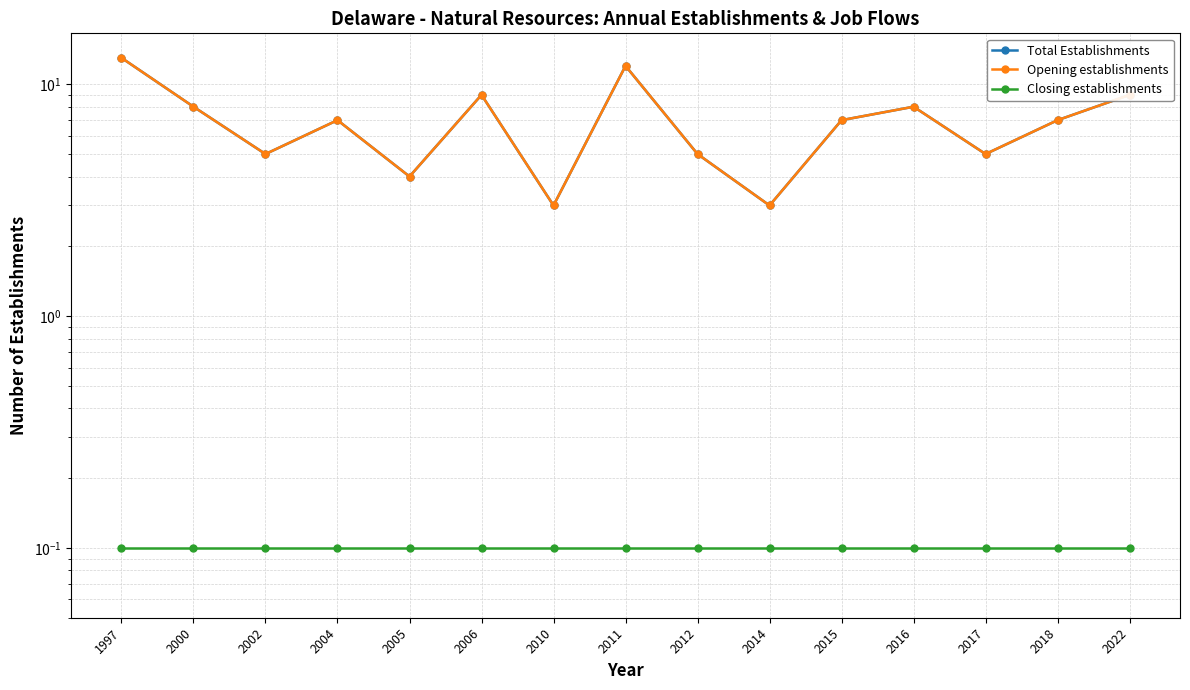

Where is the first local minimum for Opening establishments?

2002